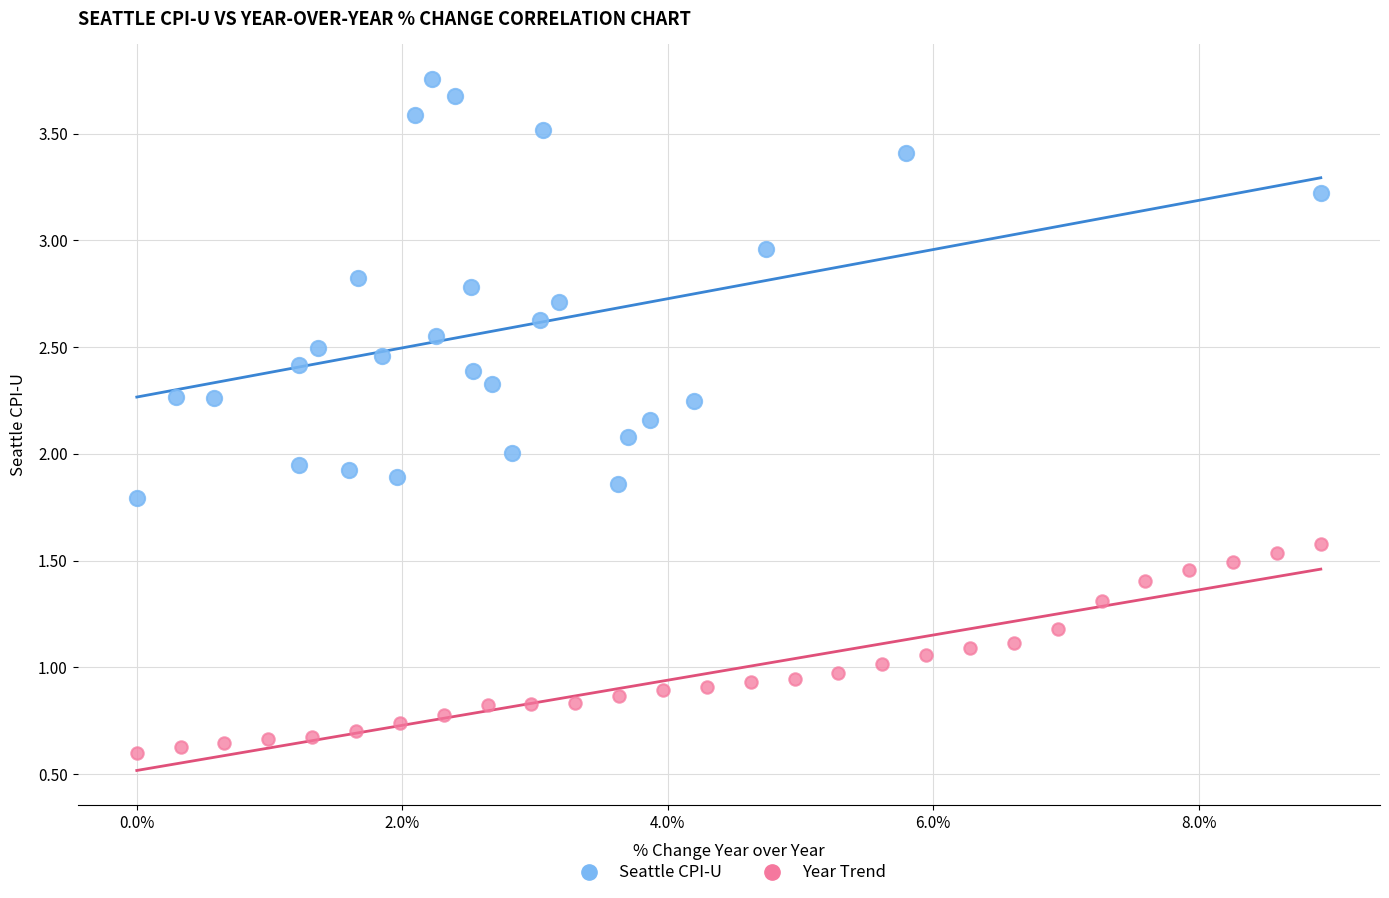

Which series has the largest Y range (max minus min)?

Seattle CPI-U